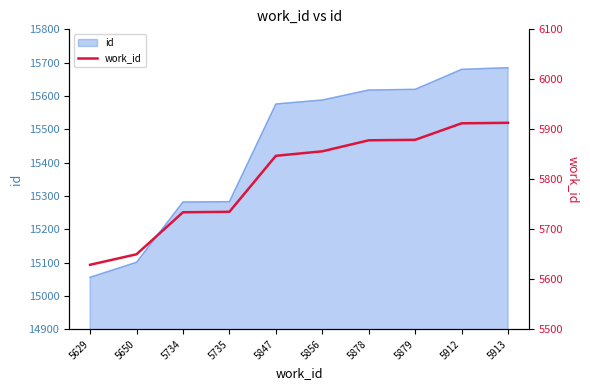

What is the value of the 4th point from the left?

5735